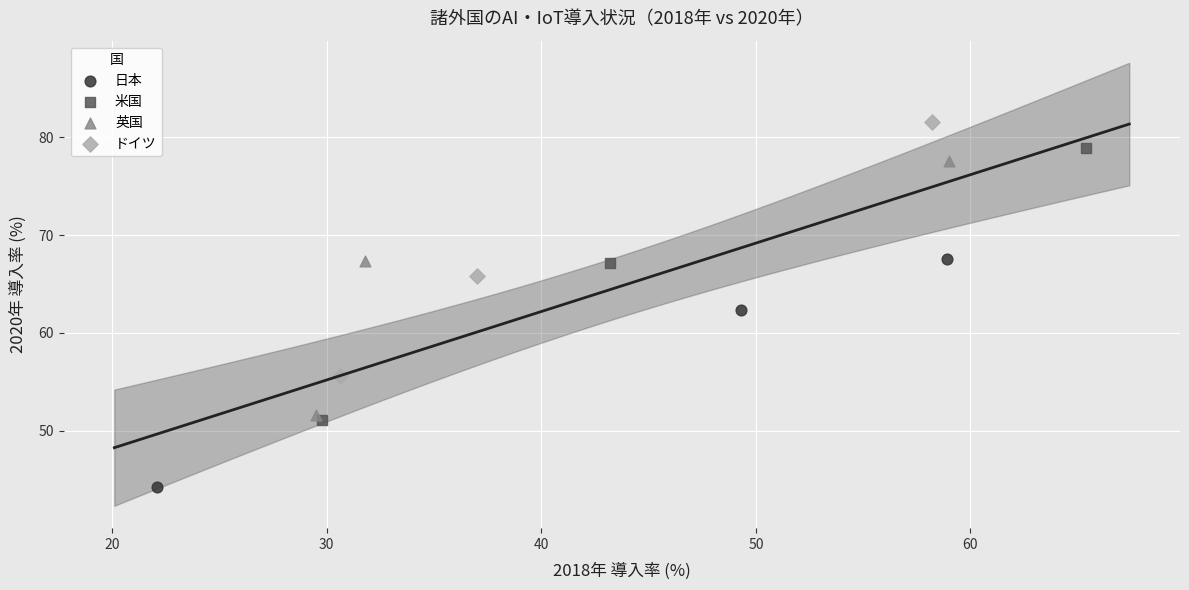

Which series has the largest Y range (max minus min)?

米国